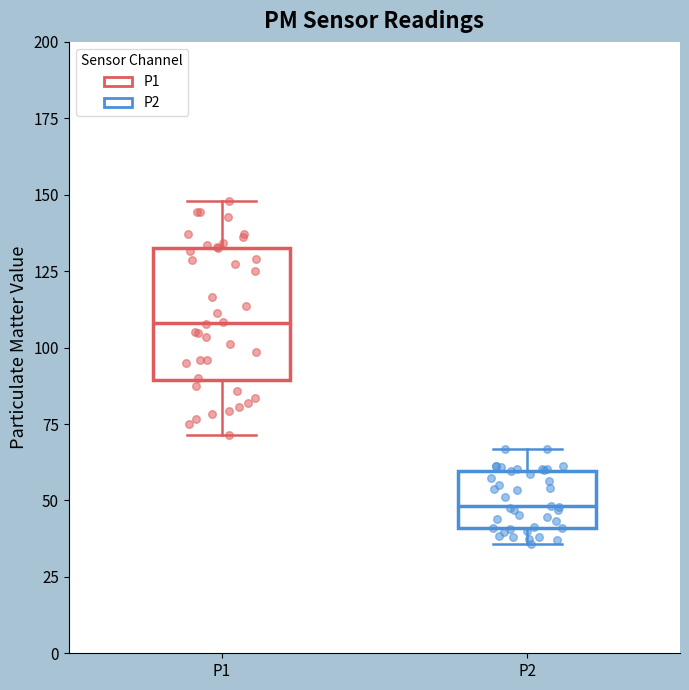

Reading left to right, read every box against the y-axis: the position of its median line, the range the box covers, and the ends of its whiskers. The values are not printed on the chart, so give them approximately, as read against the axis.

P1: median 110, box 90 to 135, whiskers 70 to 150
P2: median 50, box 40 to 60, whiskers 35 to 65